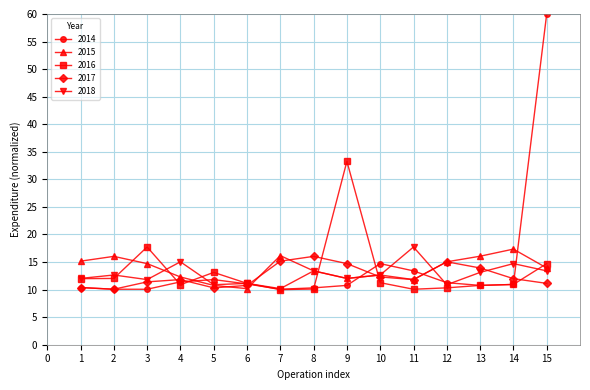

Does the chart display data point markers on the line(s)?

Yes